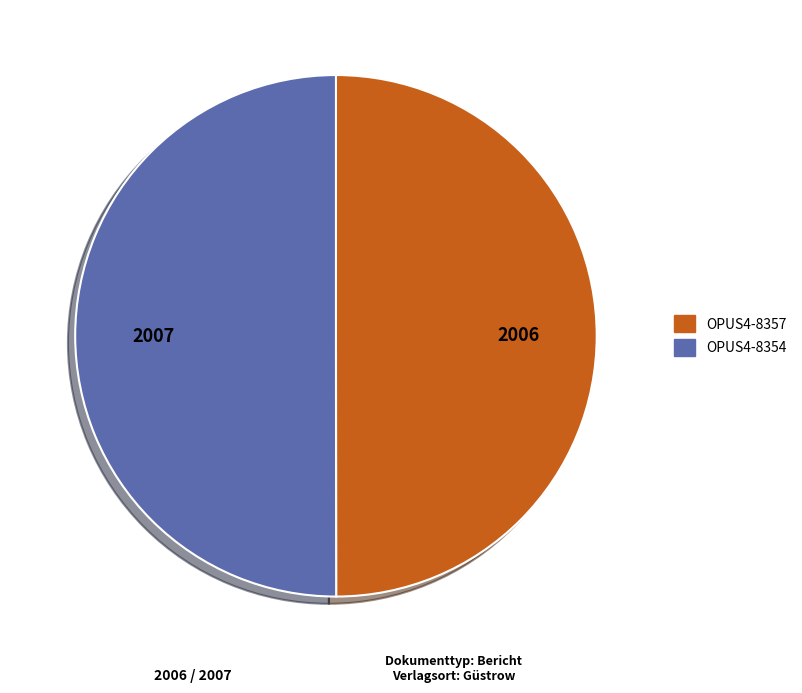

What is the ratio of the value at OPUS4-8357 to the value at OPUS4-8354?

1.0